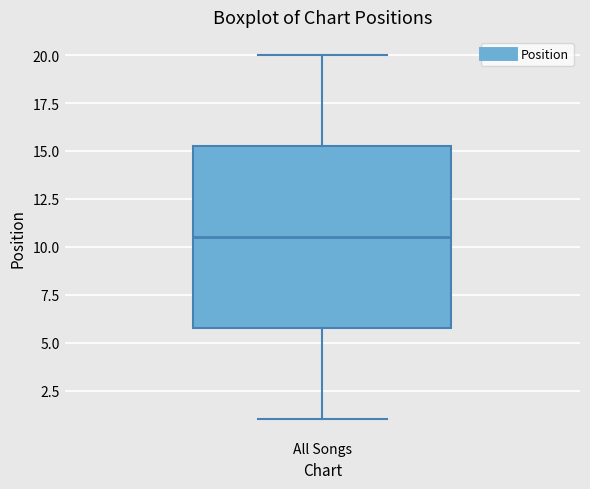

Transcribe this box plot: give where the median line is, the range the box spans, and where the two whiskers end, as read against the y-axis. The values are not printed on the chart, so give them approximately, as read against the axis.

median 10.5, box 6.0 to 15.5, whiskers 1.0 to 20.0